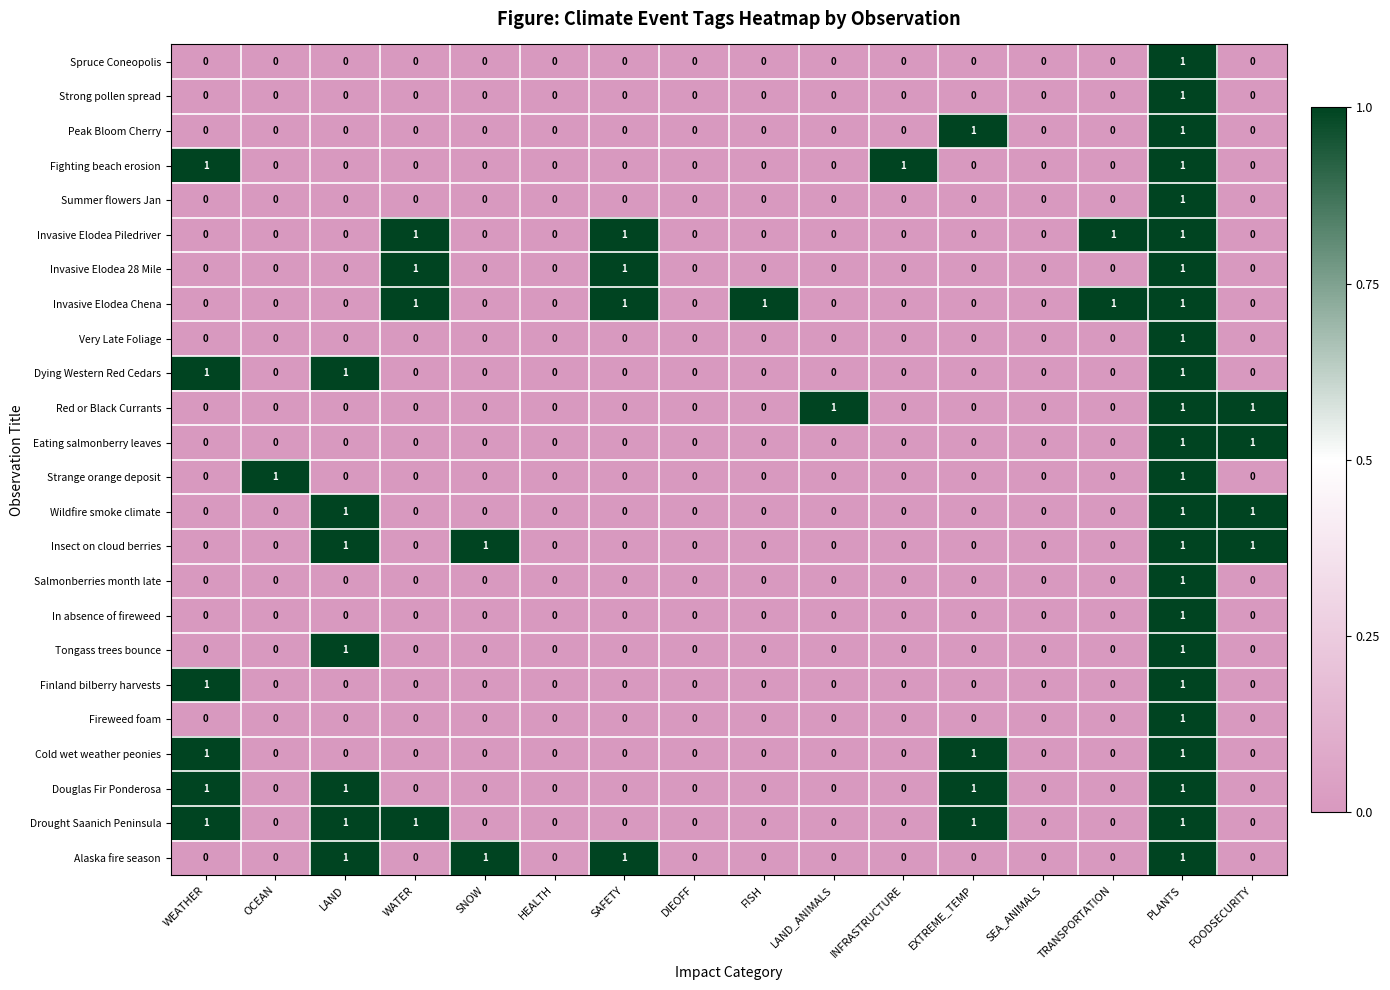

At which category is the sum across all series the highest?

PLANTS